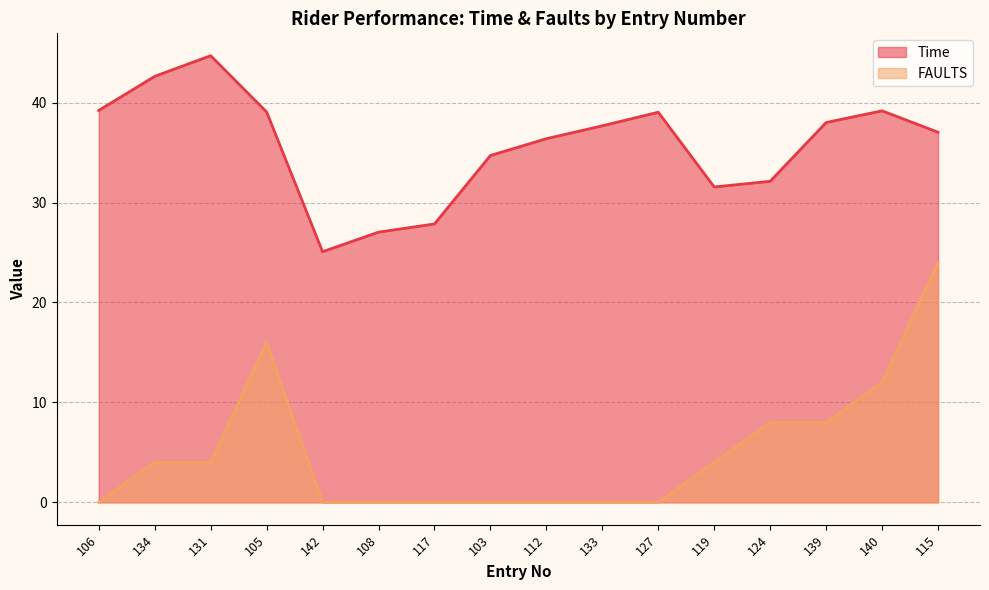

The value of FAULTS at 127 is -9.5. True or false?

False